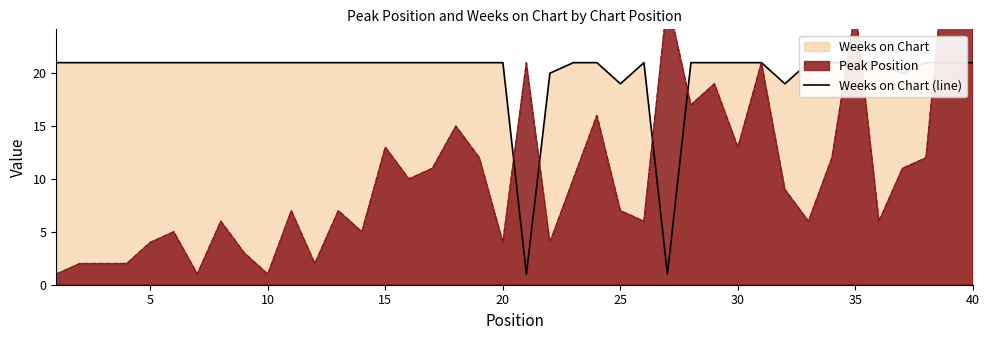

Reading right to left, transcribe all the data shown in this chart.

21	21	21	20	21	21	21	21	19	21	21	21	21	1	21	19	21	21	20	1	21	21	21	21	21	21	21	21	21	21	21	21	21	21	21	21	21	21	21	21